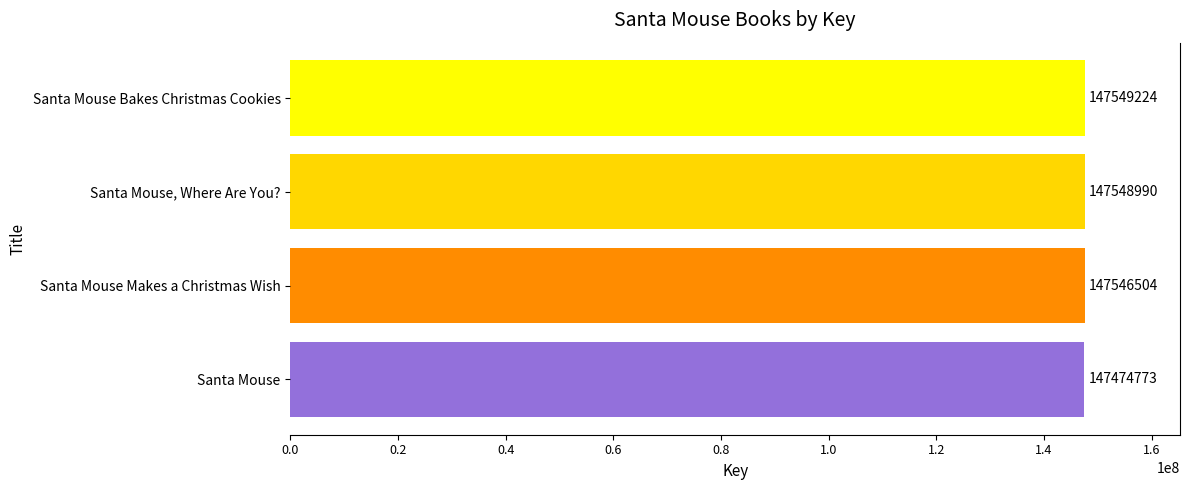

Rank the categories by value from highest to lowest.

Santa Mouse Bakes Christmas Cookies, Santa Mouse, Where Are You?, Santa Mouse Makes a Christmas Wish, Santa Mouse